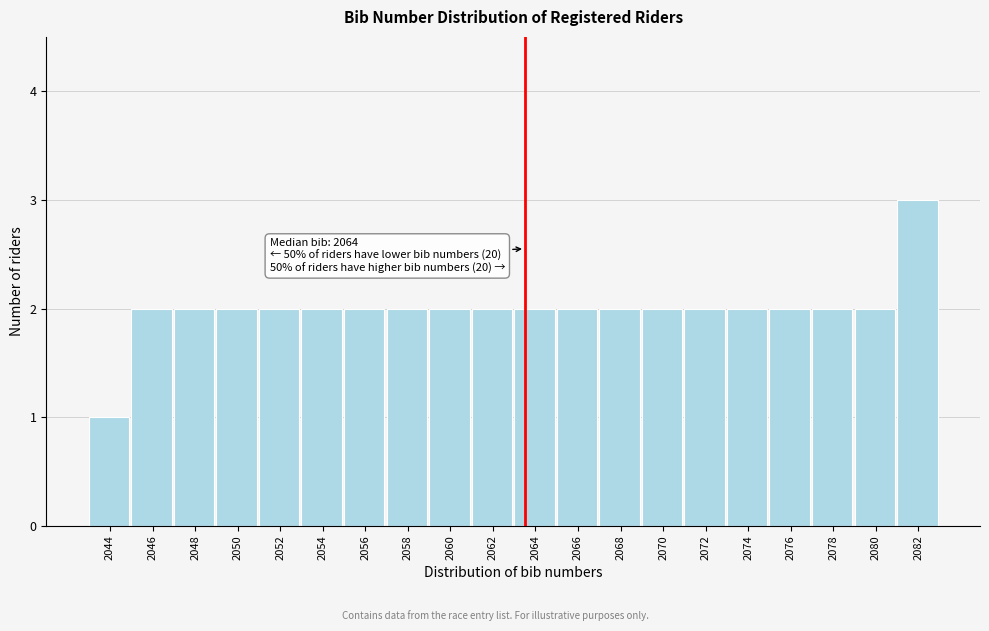

Reading left to right, transcribe all the data shown in this chart.

1	2	2	2	2	2	2	2	2	2	2	2	2	2	2	2	2	2	2	3